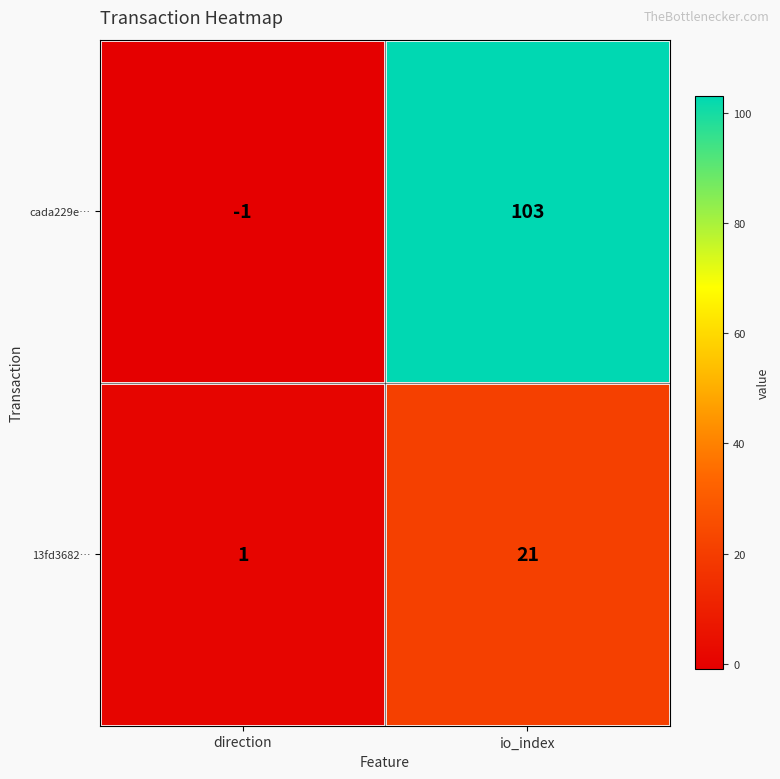

Which series has the widest spread of values?

cada229e…